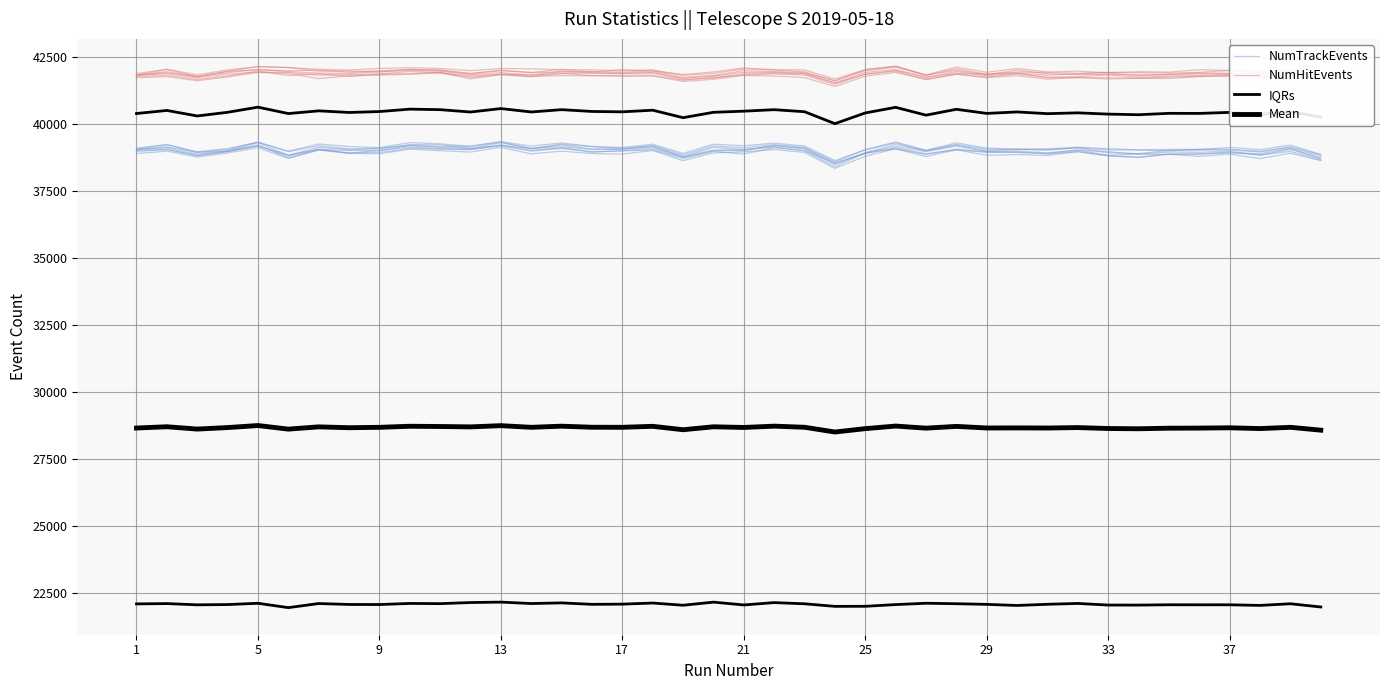

True or false: IQRs has more than 0 interior local peaks.

True